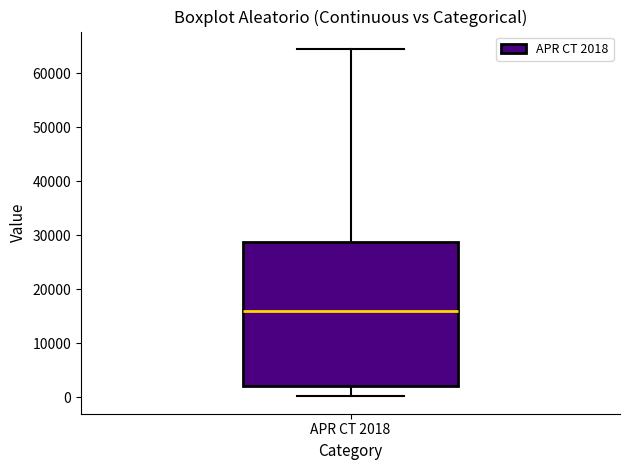

Where is the lower edge of the box for APR CT 2018 on the y-axis? The values are not printed on the chart, so give them approximately, as read against the axis.

2000